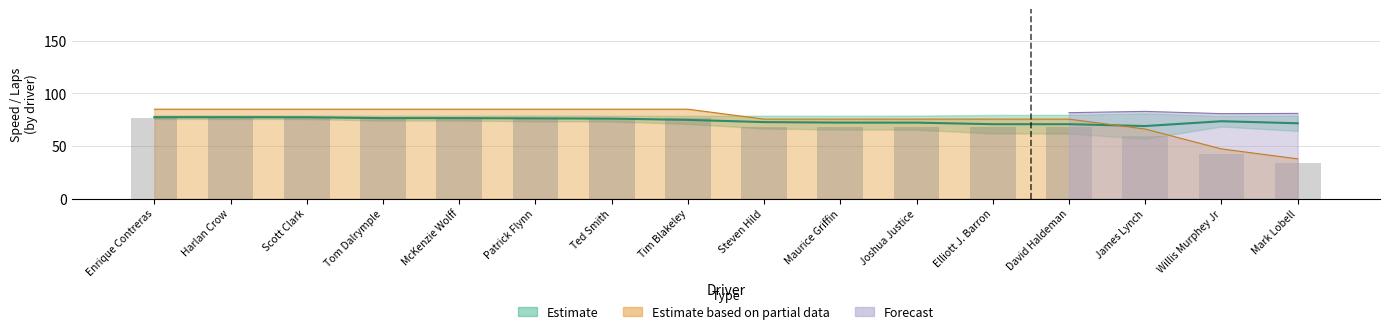

True or false: Best Lap time has a value of 102.3 at McKenzie Wolff.

False